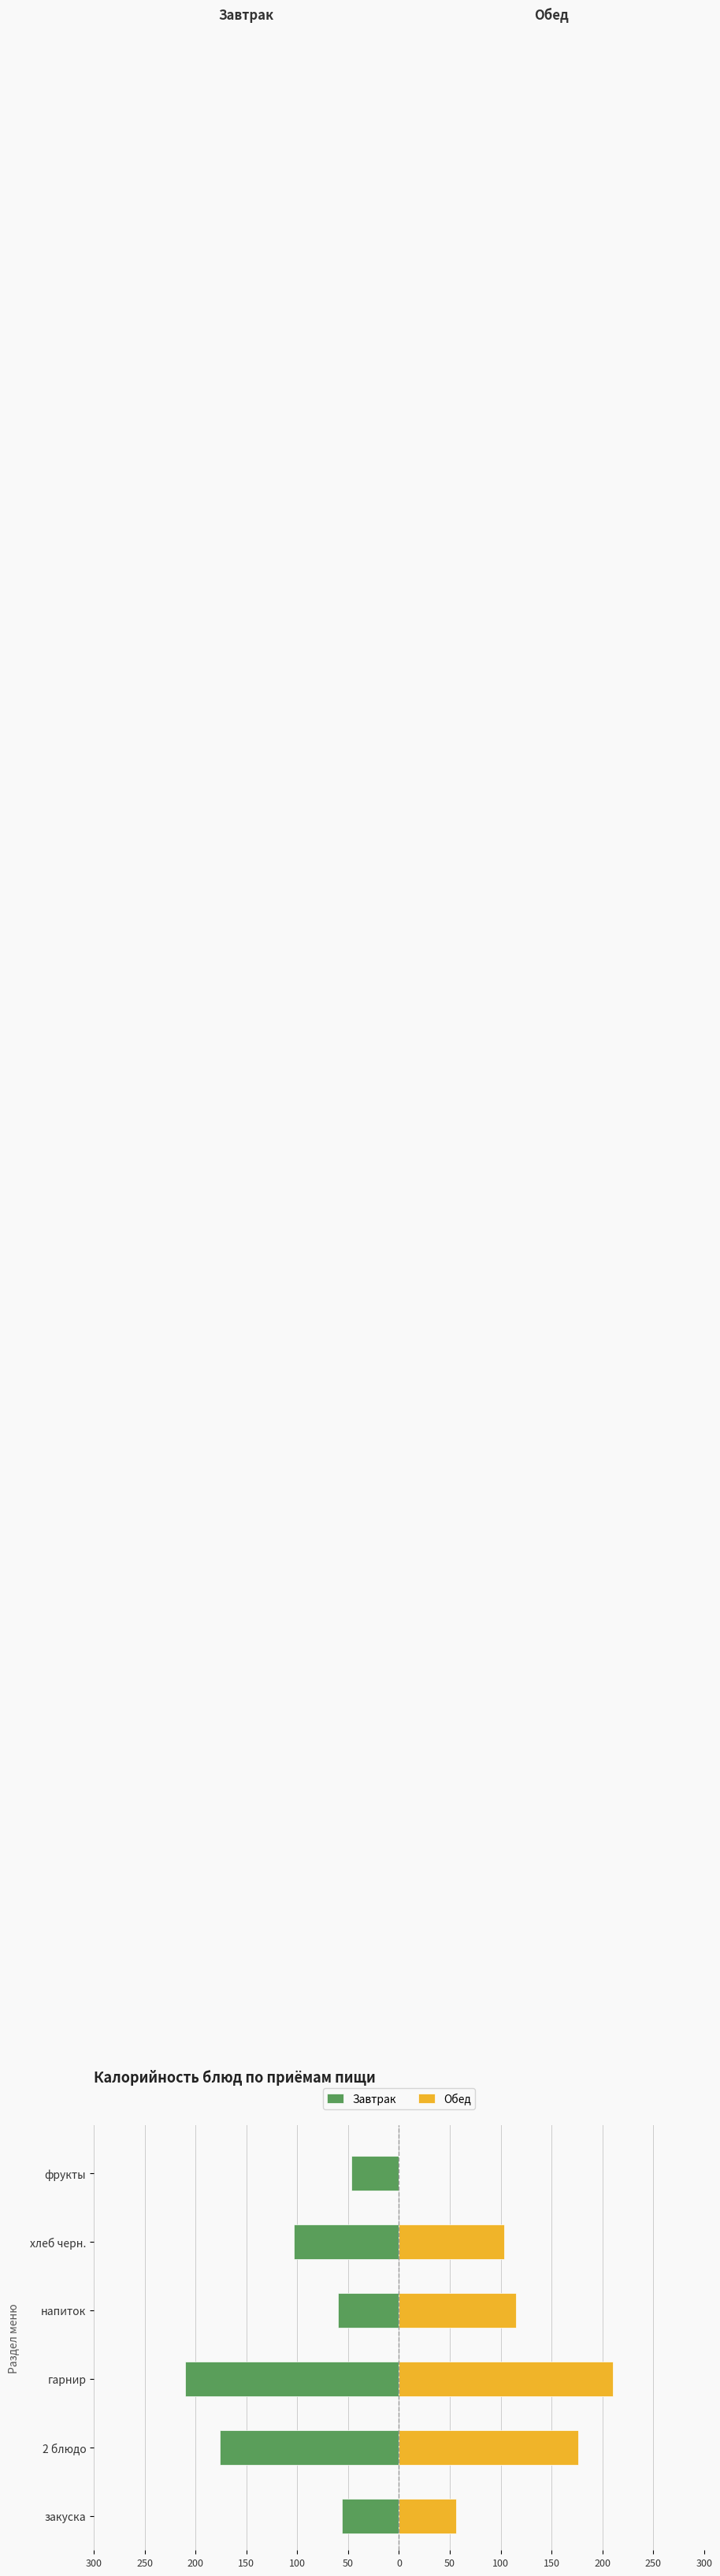

Rank the series by their average value, from lowest to highest.

Завтрак, Обед